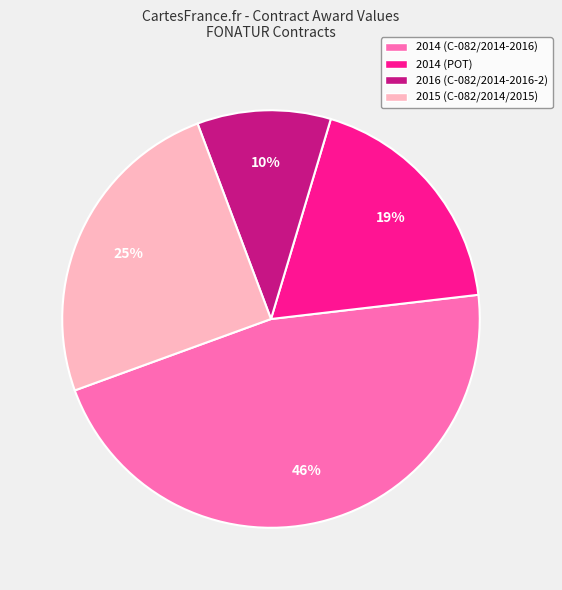

Do 2014 (C-082/2014-2016) and 2015 (C-082/2014/2015) together represent more than half of the pie?

Yes